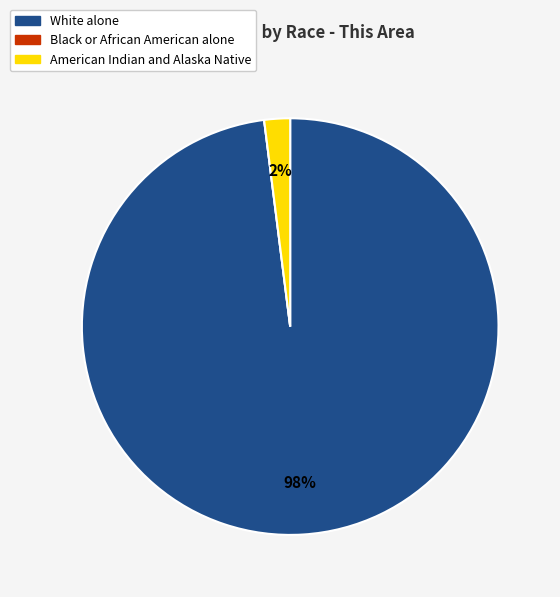

True or false: American Indian and Alaska Native accounts for 15% of the total.

False